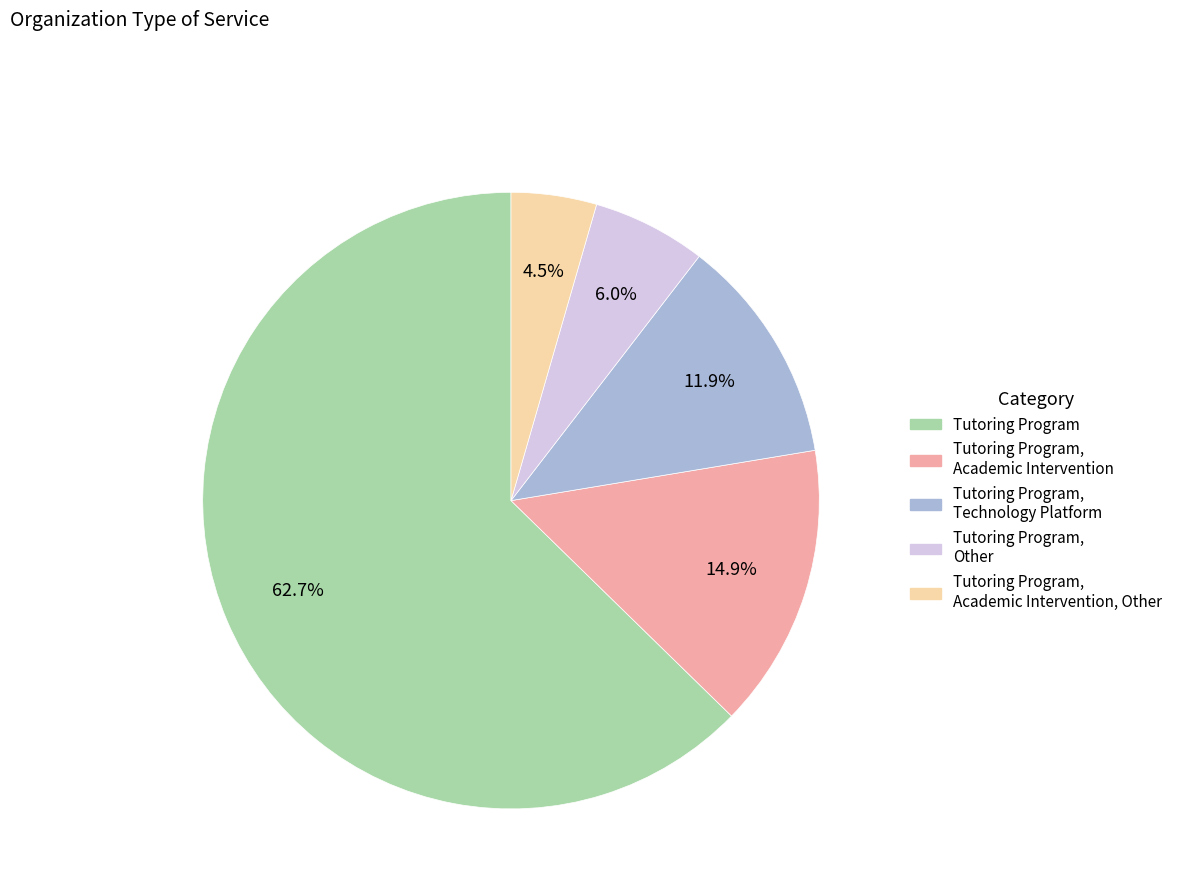

Is there a majority slice in this chart?

Yes